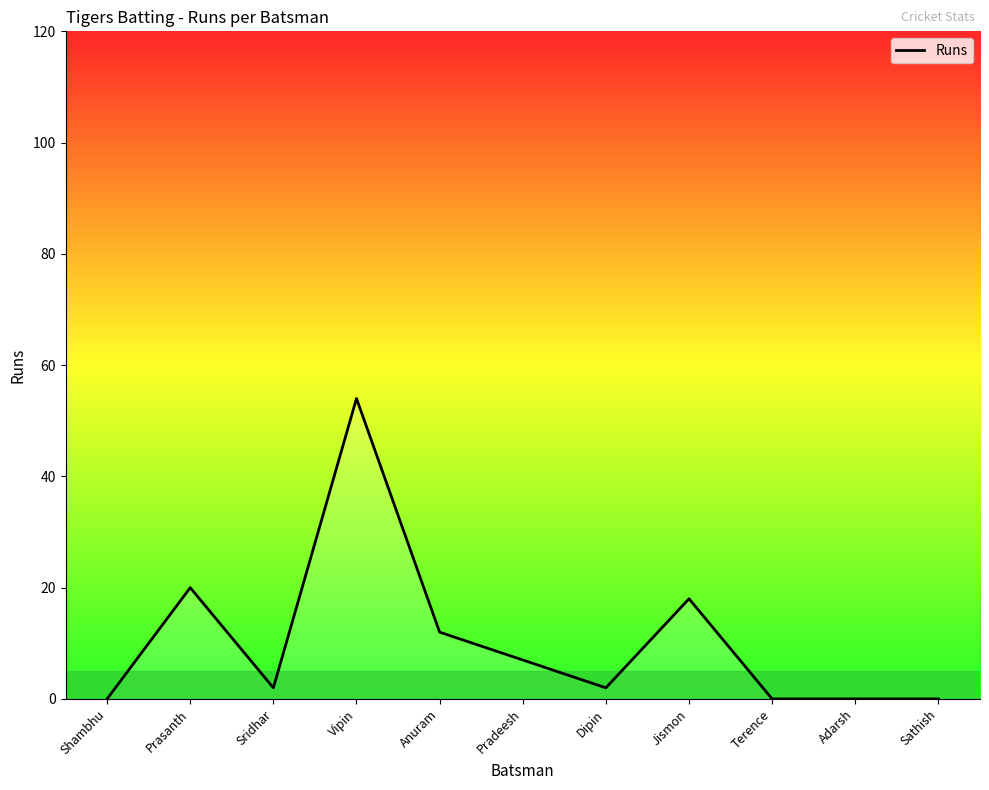

Reading left to right, list all the values displayed in this chart.

Shambhu=0	Prasanth=20	Sridhar=2	Vipin=54	Anuram=12	Pradeesh=7	Dipin=2	Jismon=18	Terence=0	Adarsh=0	Sathish=0